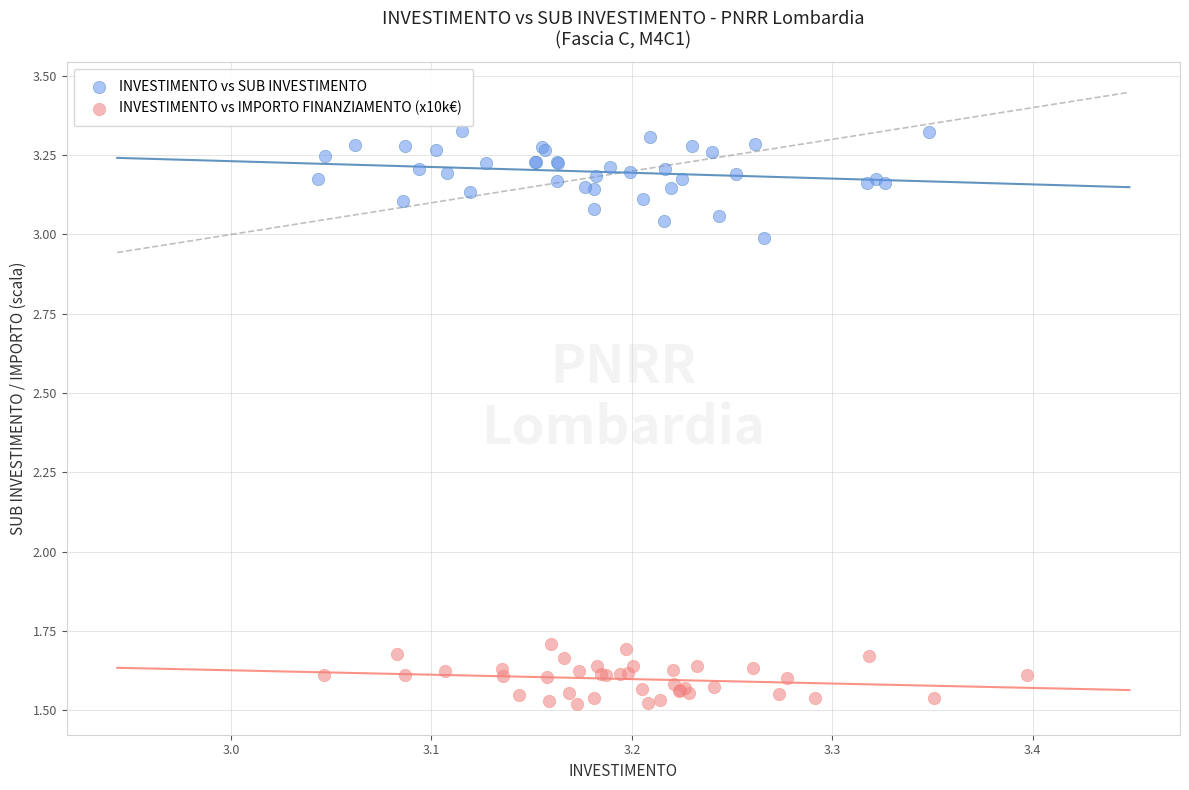

Which series contains the highest Y value?

INVESTIMENTO vs SUB INVESTIMENTO